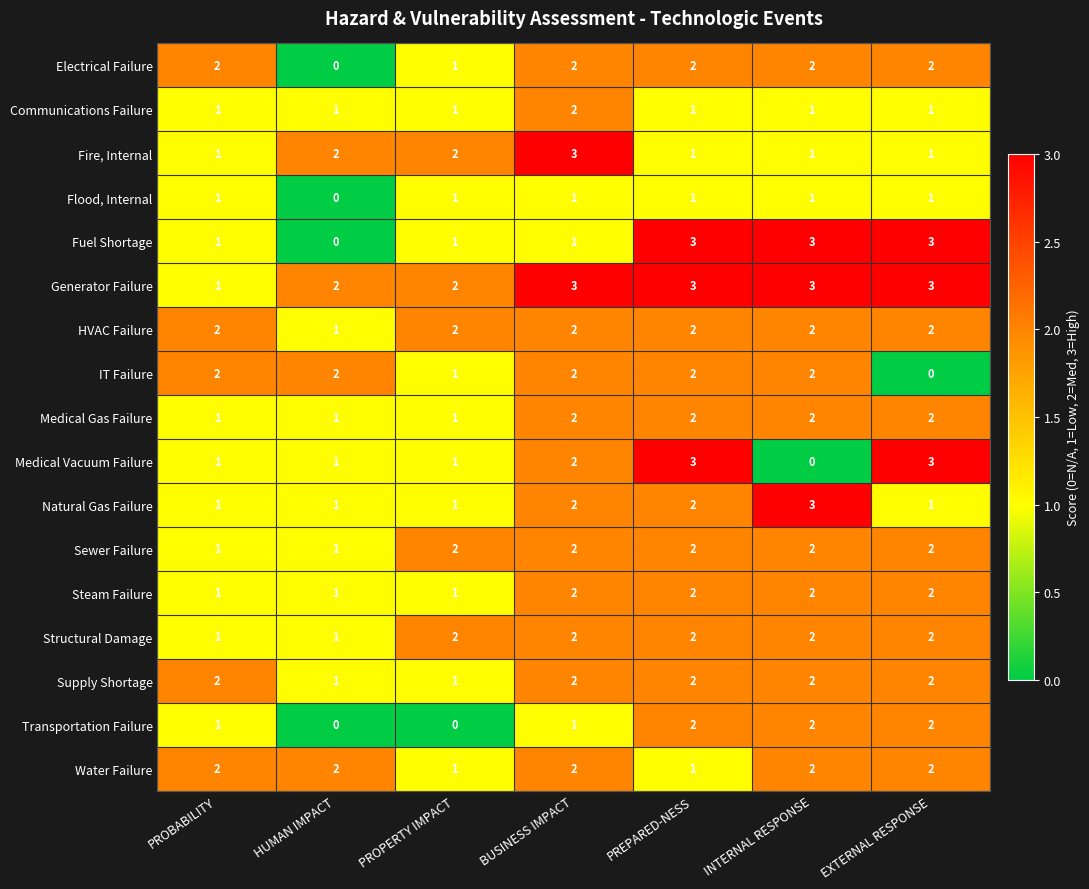

Is it true that Transportation Failure equals 2 at EXTERNAL RESPONSE?

True